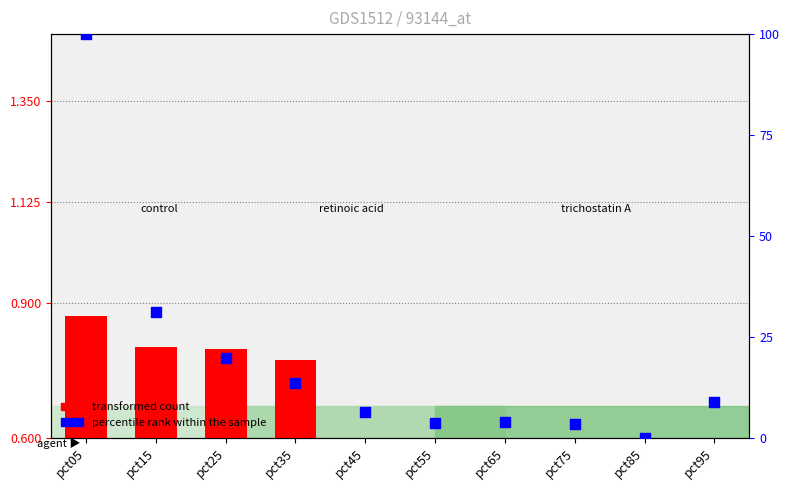

Which series contains the lowest Y value?

percentile rank within the sample